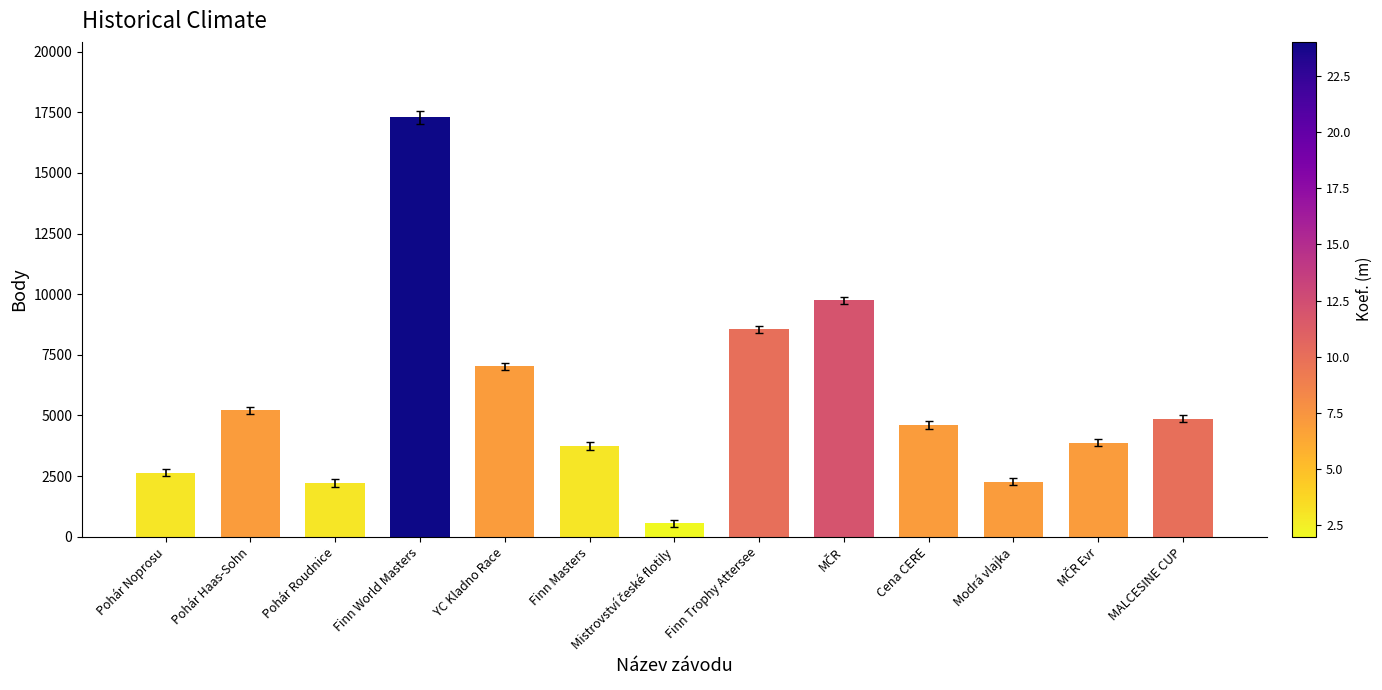

What is the maximum value shown in the chart?

17290